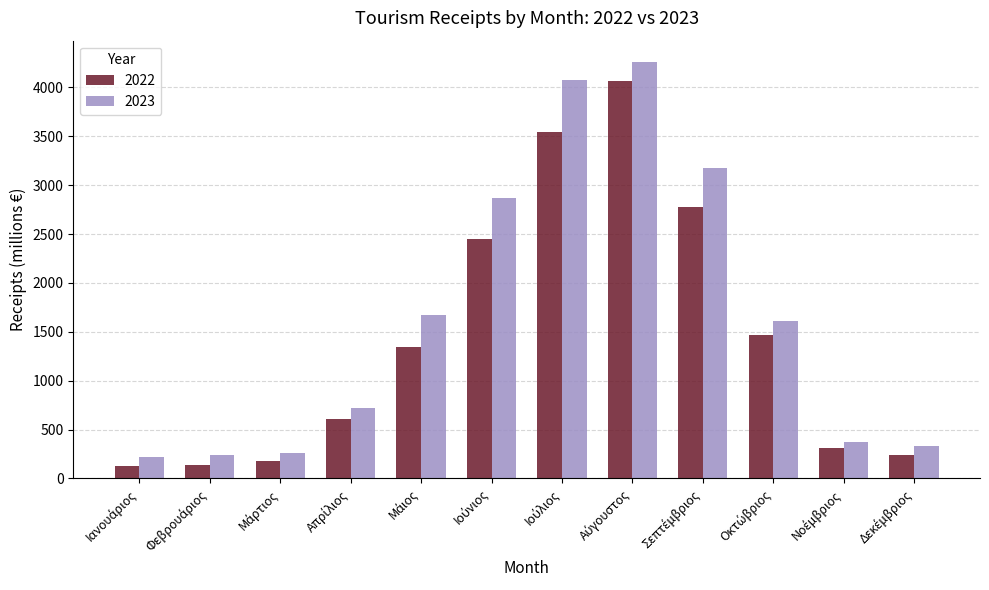

List the series in order of their peak value, highest first.

2023, 2022